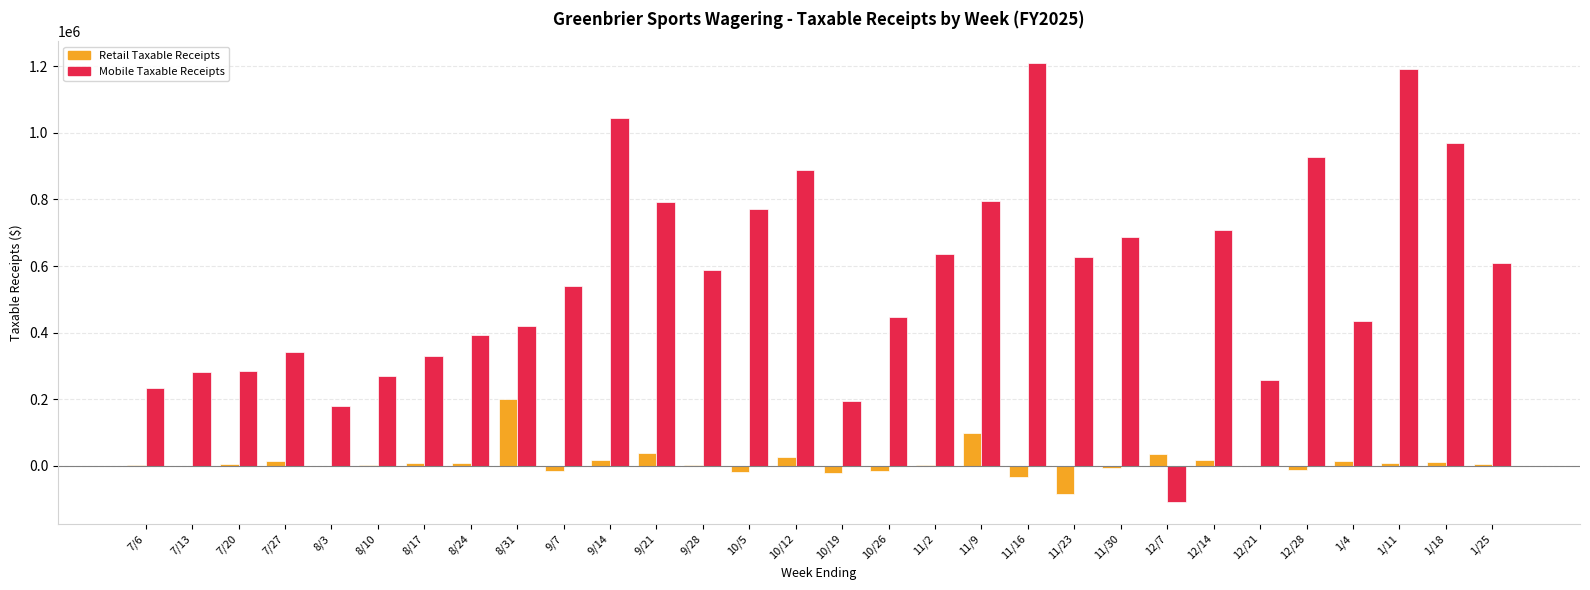

Are the bars horizontal?

No